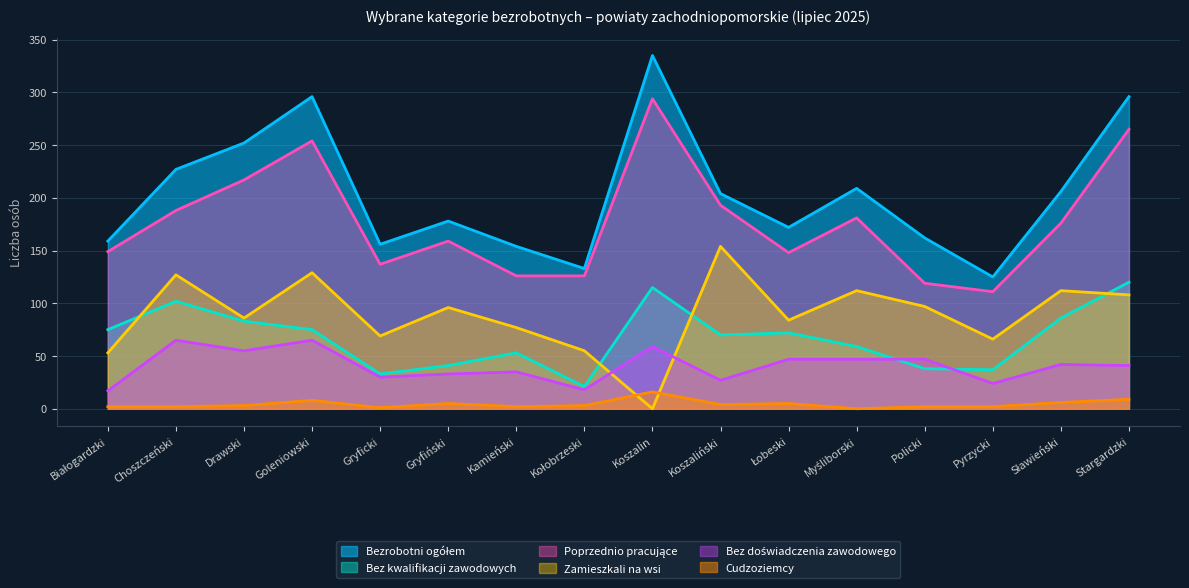

True or false: Zamieszkali na wsi and Bezrobotni ogółem intersect in this chart.

False